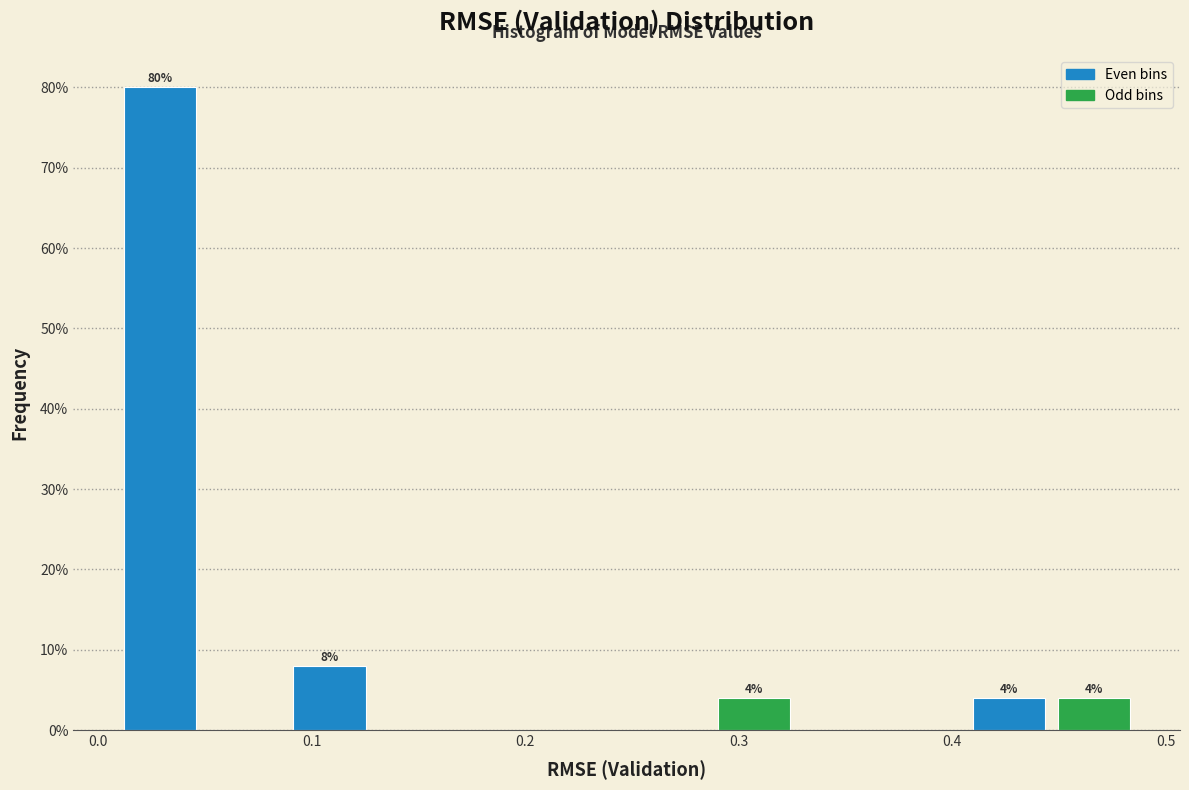

Around what value on the x-axis is the tallest bar? Give the approximate position of its centre, as read against the axis.

0.03